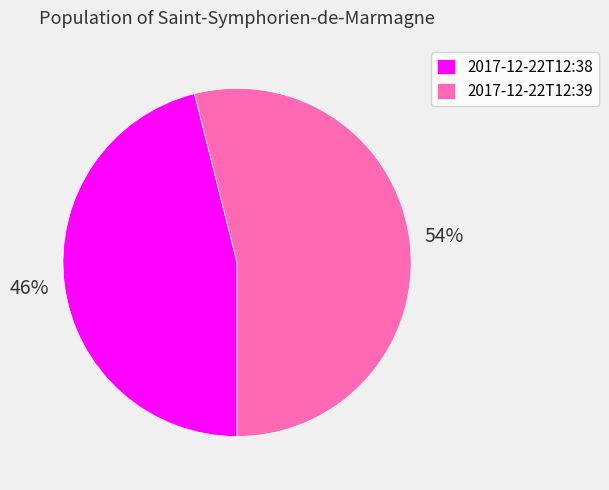

Does any single category account for the majority?

Yes